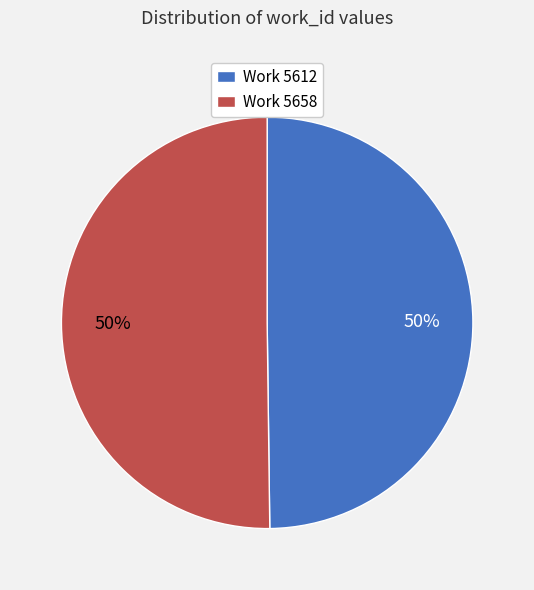

What is the ratio of the value at Work 5658 to the value at Work 5612?

1.0